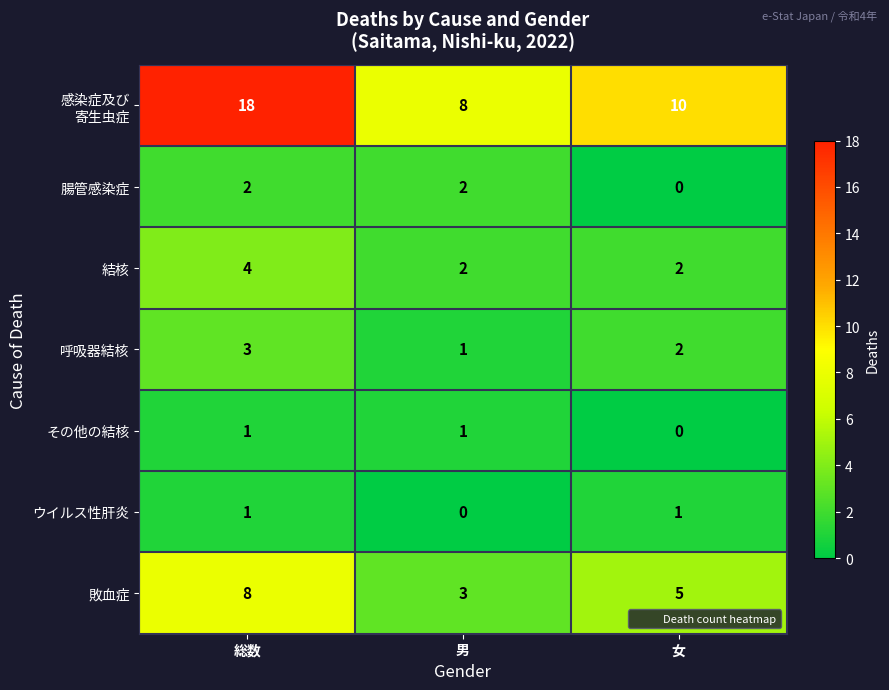

At how many categories does at least one series exceed 1?

3